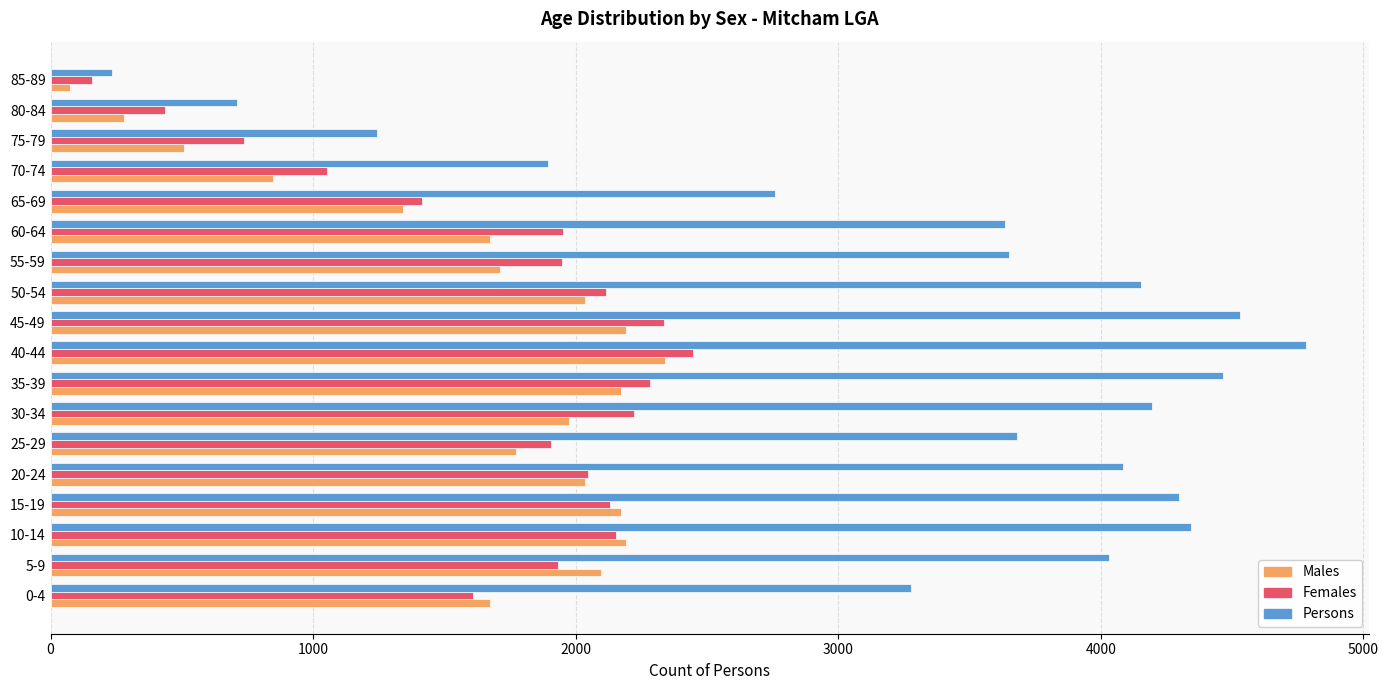

What is the difference between the maximum and minimum values in the Males series?

2266